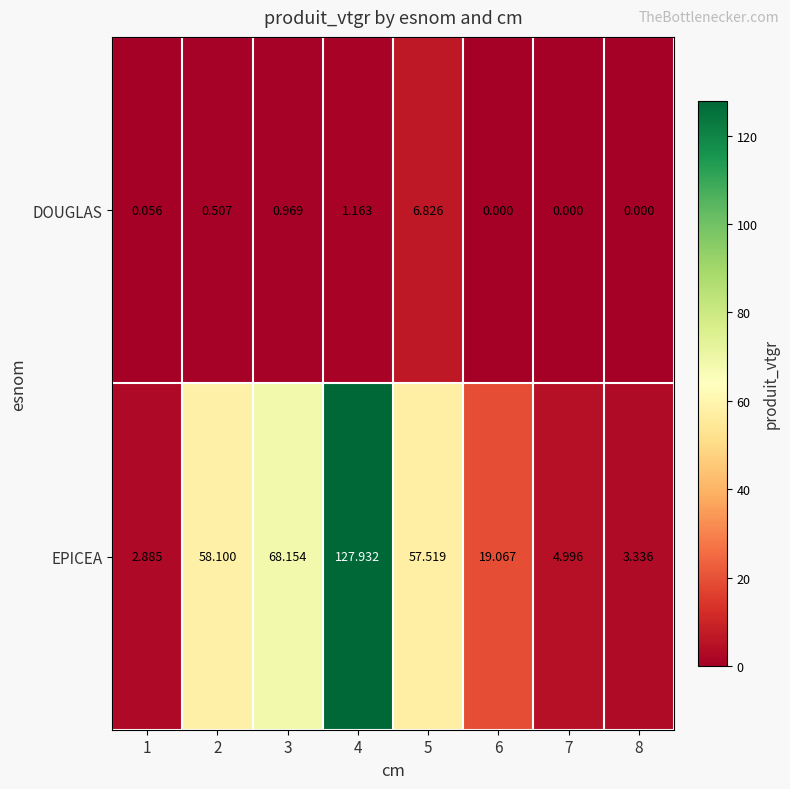

Rank the series by their average value, from lowest to highest.

DOUGLAS, EPICEA